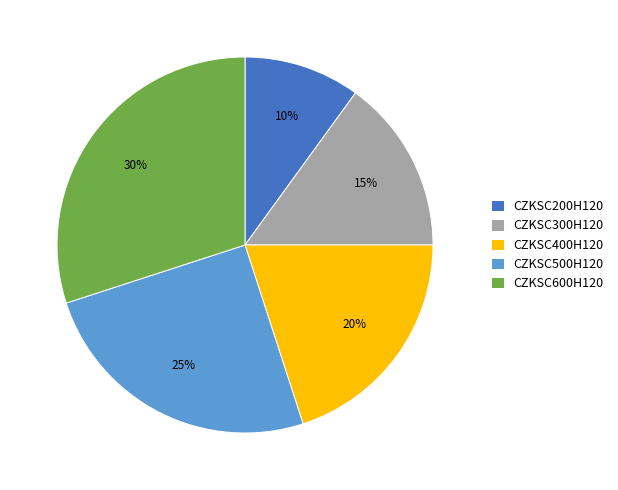

Approximately how many times larger is the value at CZKSC600H120 compared to CZKSC200H120?

3.0